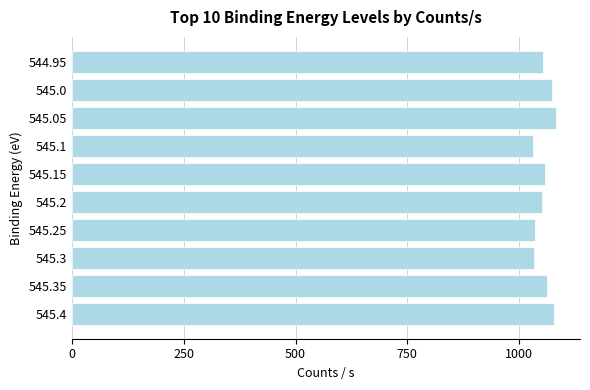

Count the number of categories in the chart.

10